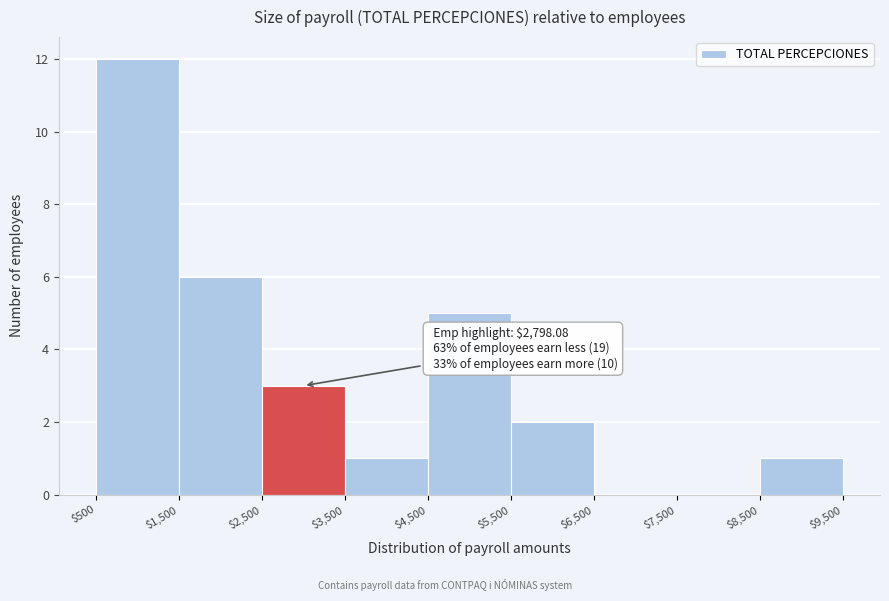

Which range on the x-axis has the tallest bar?

$500 to $1,500